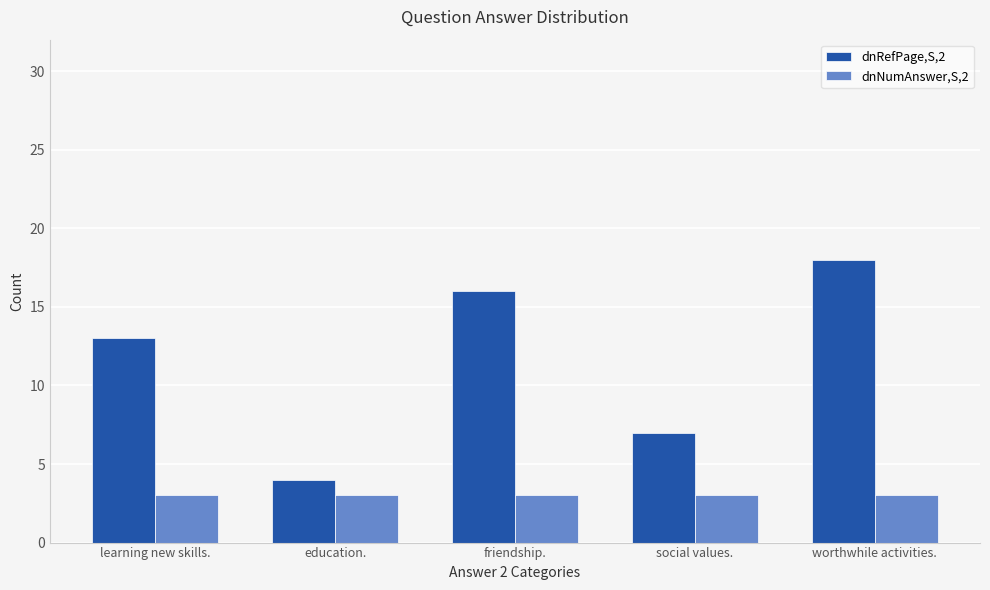

What is the label of the 2nd bar from the left?

education.